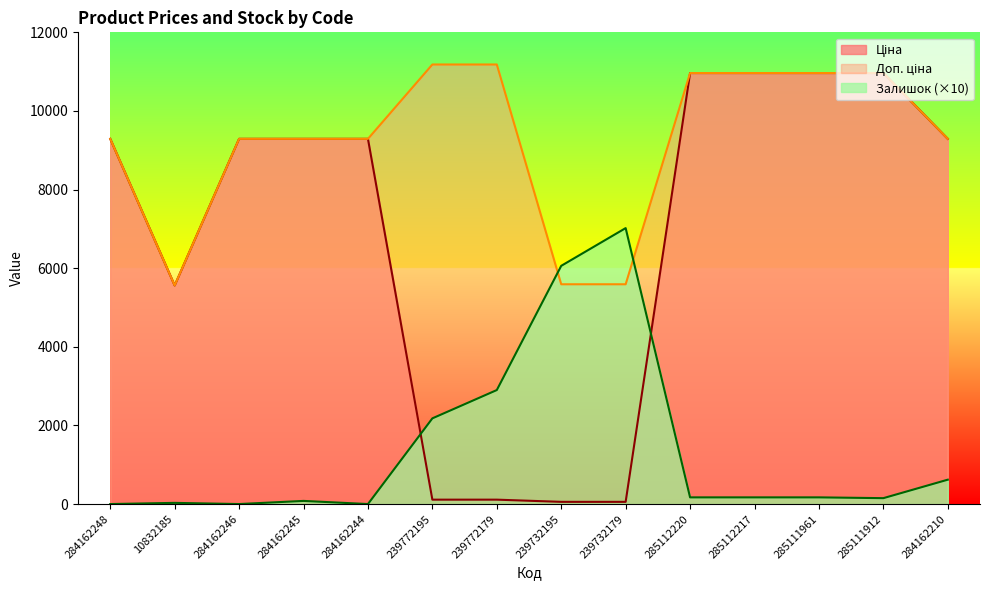

What is the greatest value displayed?

11182.0